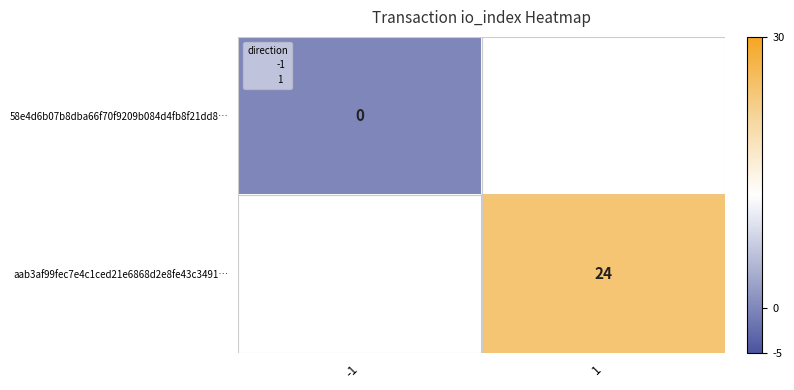

What is the maximum value shown in the chart?

24.0